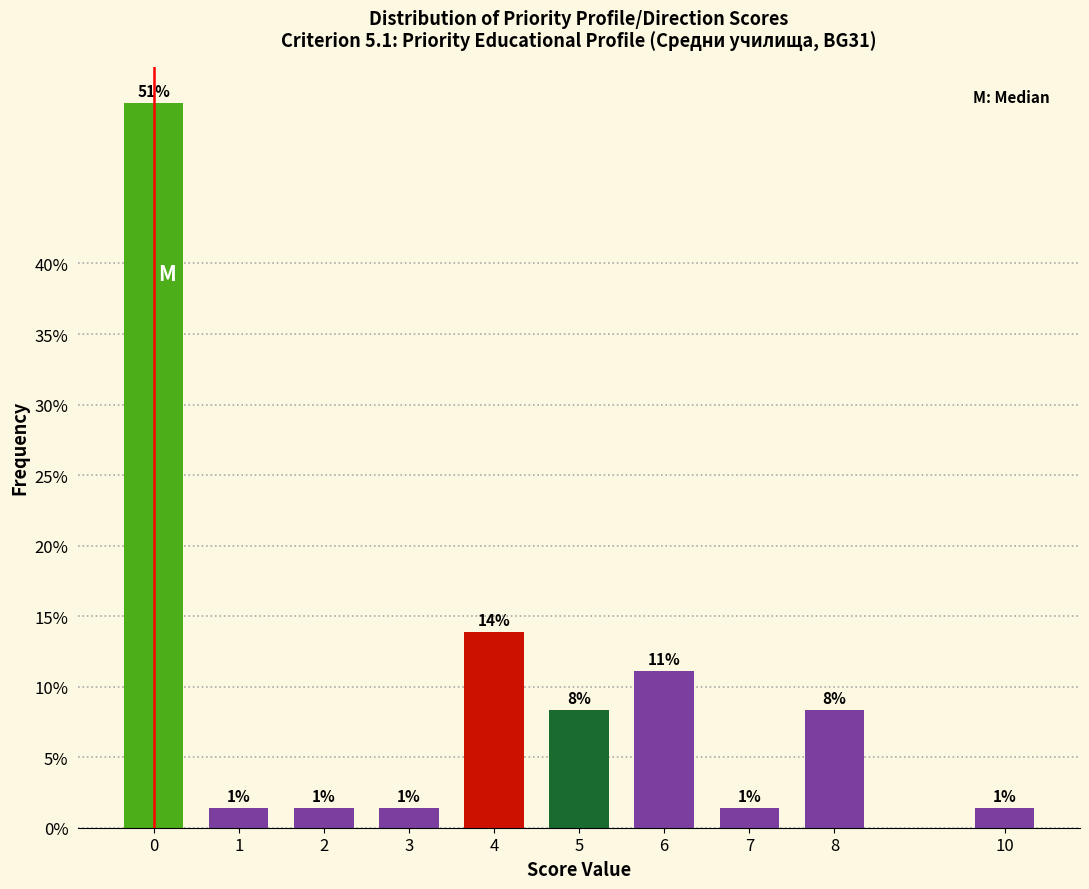

How many bars are there in total?

10